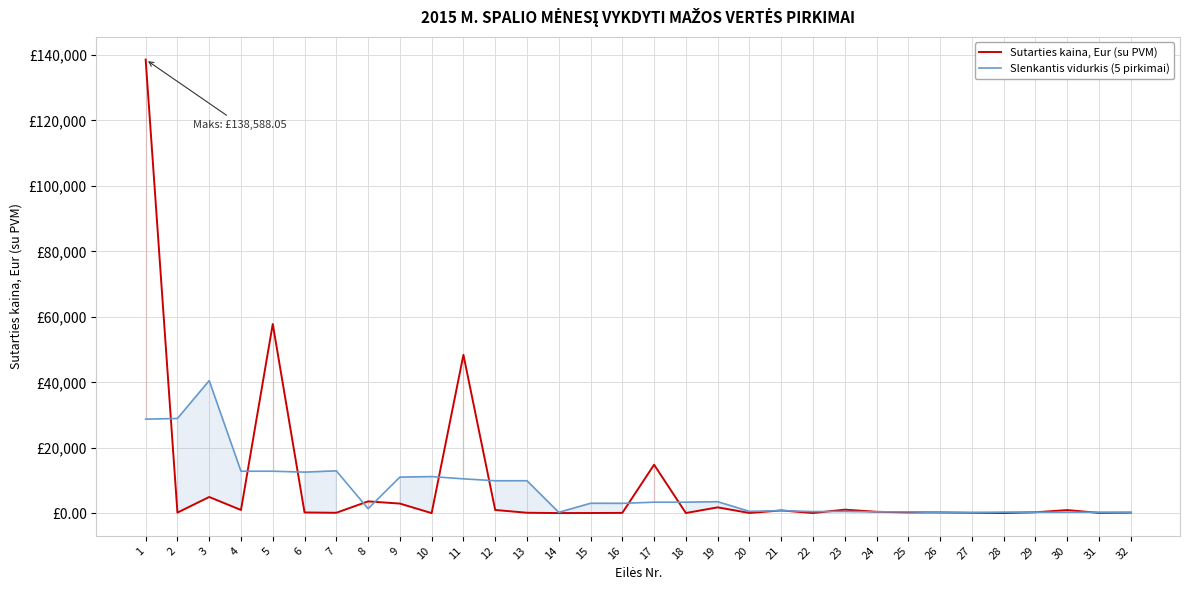

What is the value of the Slenkantis vidurkis (5 pirkimai) point at the 30th from the left?

331.3